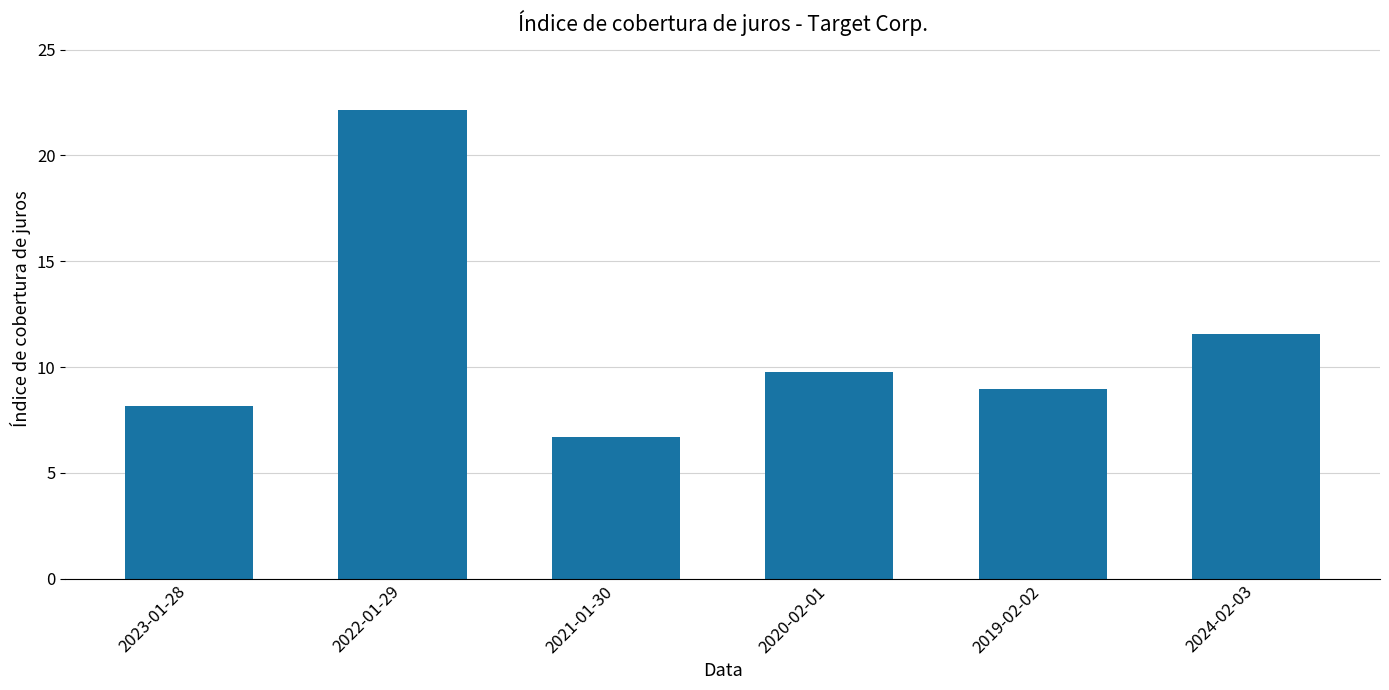

Which label corresponds to the smallest value in the chart?

2021-01-30